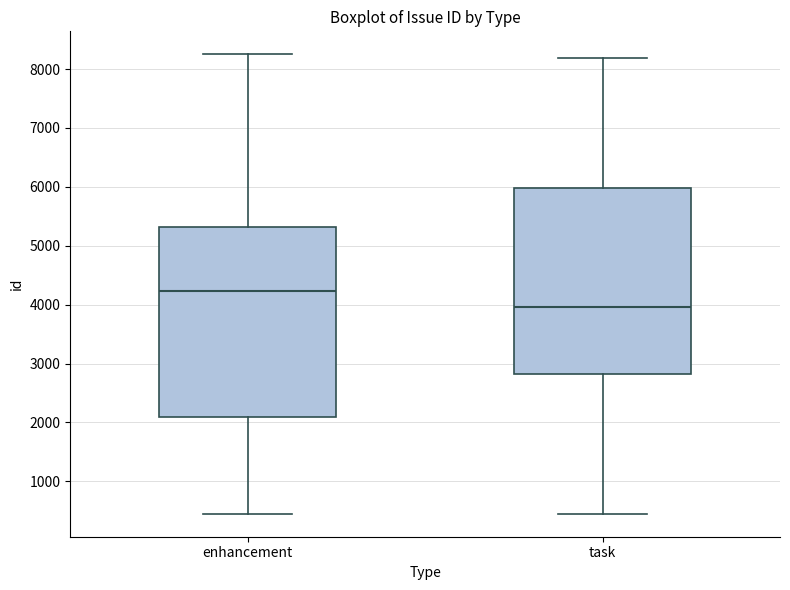

Where does the upper whisker of the box for task end on the y-axis? The values are not printed on the chart, so give them approximately, as read against the axis.

8200